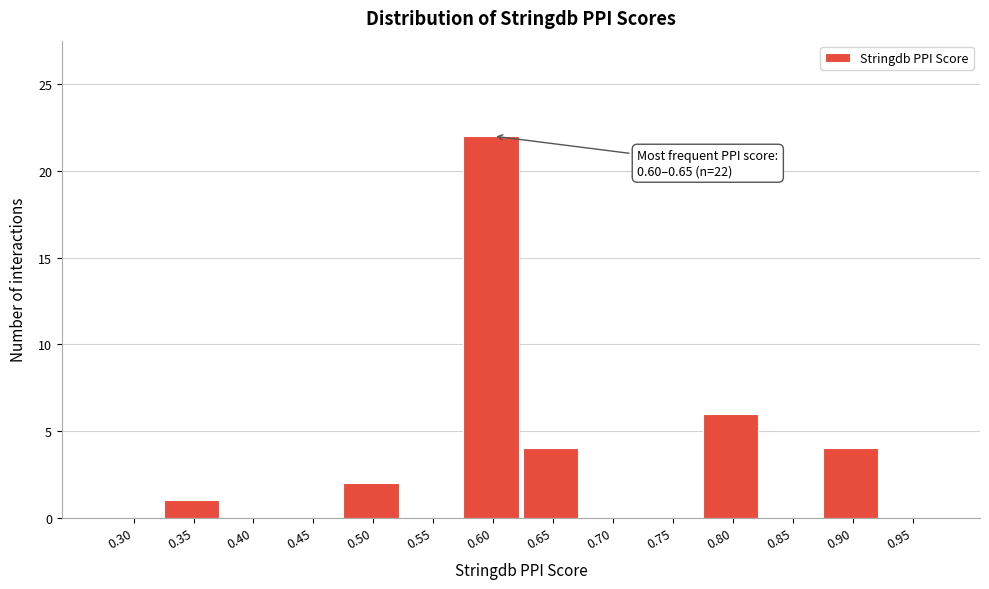

Reading right to left, extract all data points from this chart.

0.95=0	0.90=4	0.85=0	0.80=6	0.75=0	0.70=0	0.65=4	0.60=22	0.55=0	0.50=2	0.45=0	0.40=0	0.35=1	0.30=0